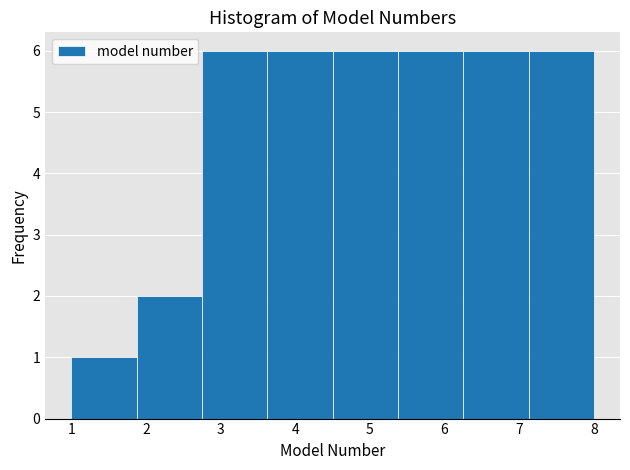

Reading left to right, list every bar in this chart as the range it spans on the x-axis followed by its height. Neither the bar edges nor the heights are printed on the chart, so give them approximately, as read against the axes.

1.0 to 1.9: 1
1.9 to 2.8: 2
2.8 to 3.6: 6
3.6 to 4.5: 6
4.5 to 5.4: 6
5.4 to 6.3: 6
6.3 to 7.1: 6
7.1 to 8.0: 6